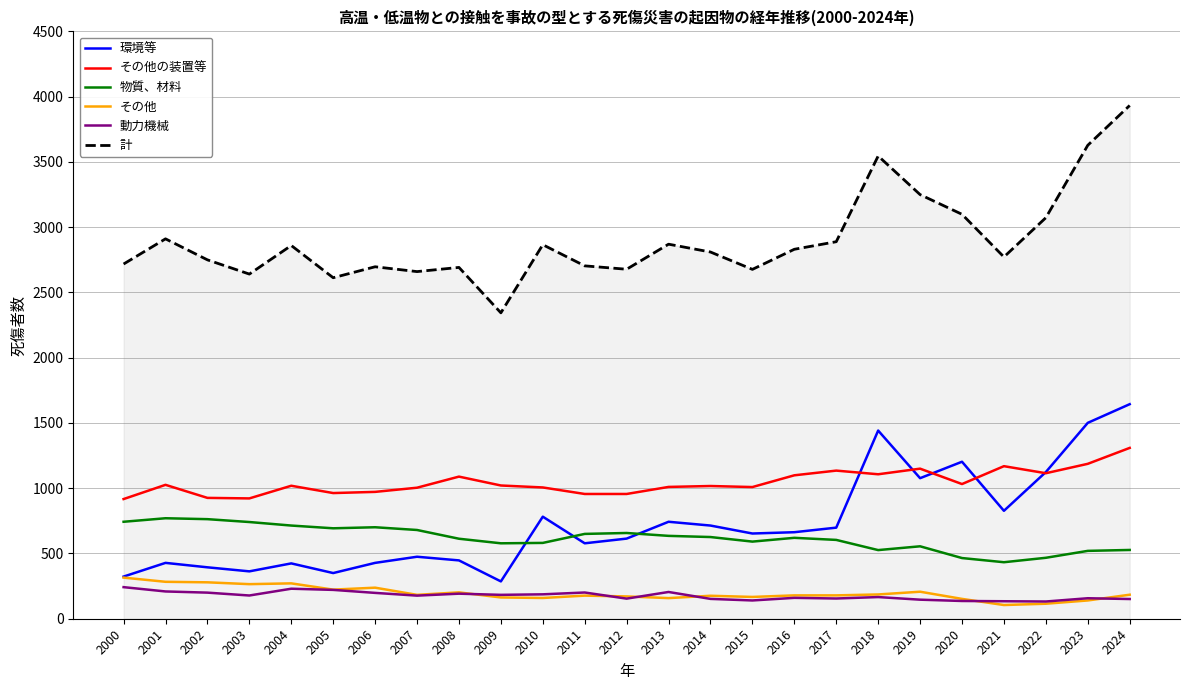

What is the sum of all 計 values?

72512